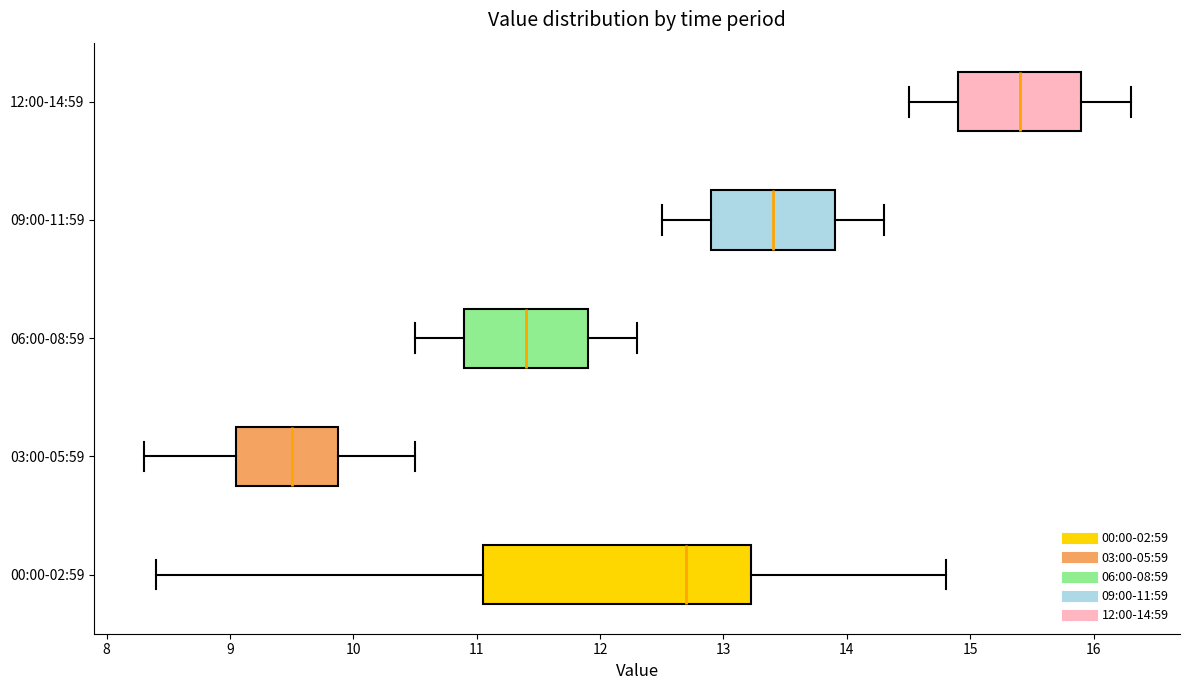

Reading bottom to top, transcribe this box plot: for each box, give where its median line is, the range the box spans, and where its two whiskers end, as read against the x-axis. The values are not printed on the chart, so give them approximately, as read against the axis.

00:00-02:59: median 12.7, box 11.1 to 13.2, whiskers 8.4 to 14.8
03:00-05:59: median 9.5, box 9.1 to 9.9, whiskers 8.3 to 10.5
06:00-08:59: median 11.4, box 10.9 to 11.9, whiskers 10.5 to 12.3
09:00-11:59: median 13.4, box 12.9 to 13.9, whiskers 12.5 to 14.3
12:00-14:59: median 15.4, box 14.9 to 15.9, whiskers 14.5 to 16.3